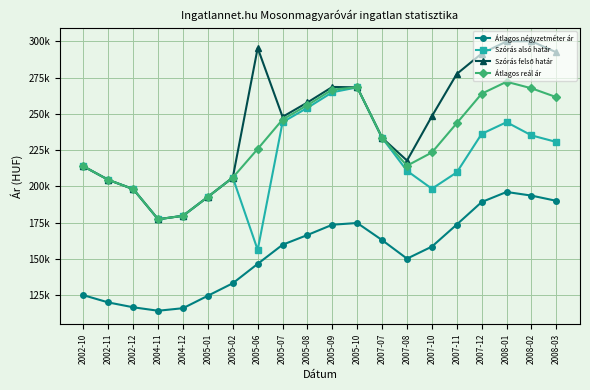

At how many categories does at least one series exceed 286716?

5